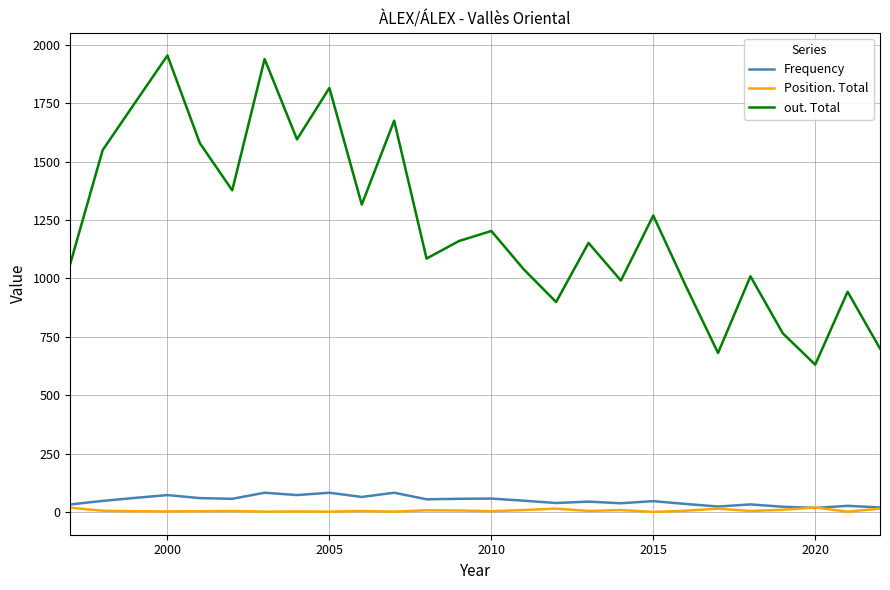

Which series has the largest range (max minus min)?

out. Total